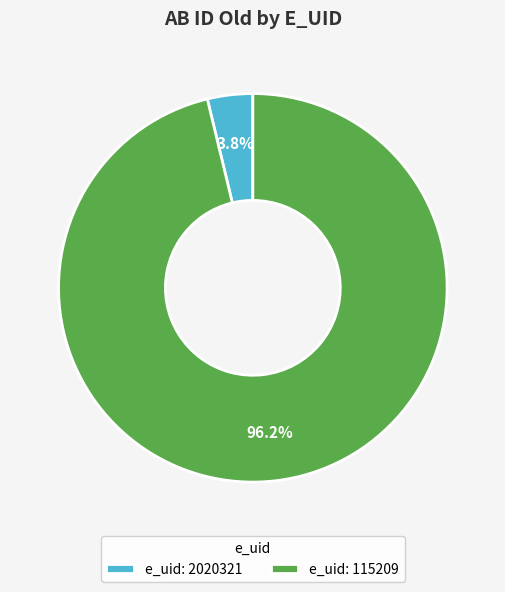

Which slice is the smallest?

e_uid: 2020321